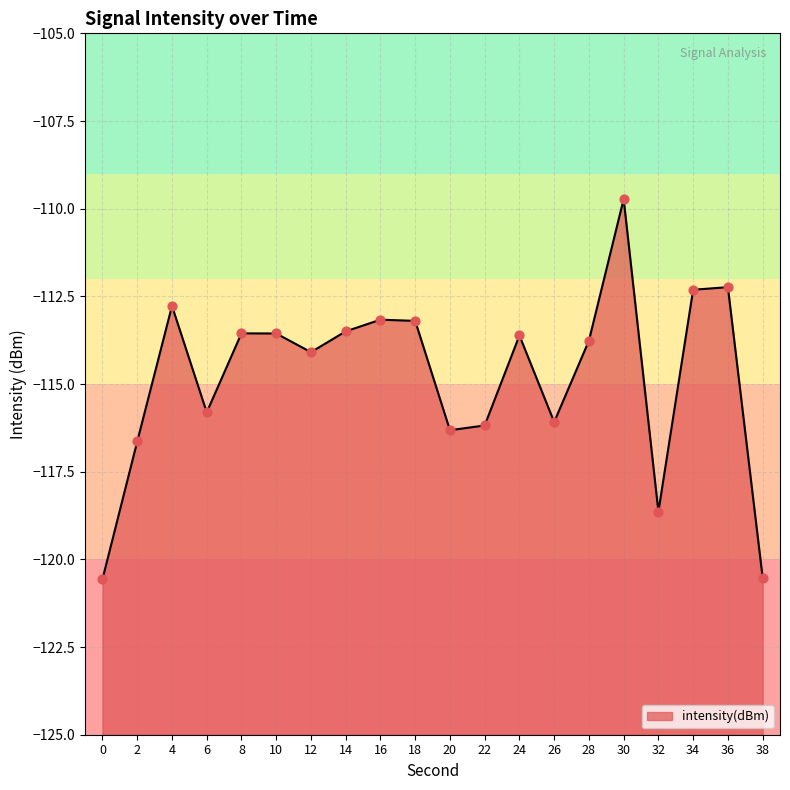

Between 4 and 8, which is larger?

4